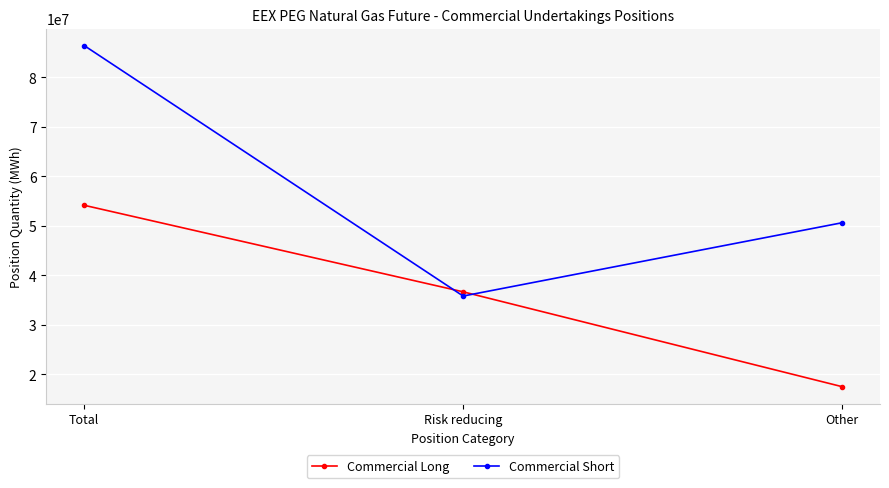

At how many categories does at least one series exceed 23079115?

3